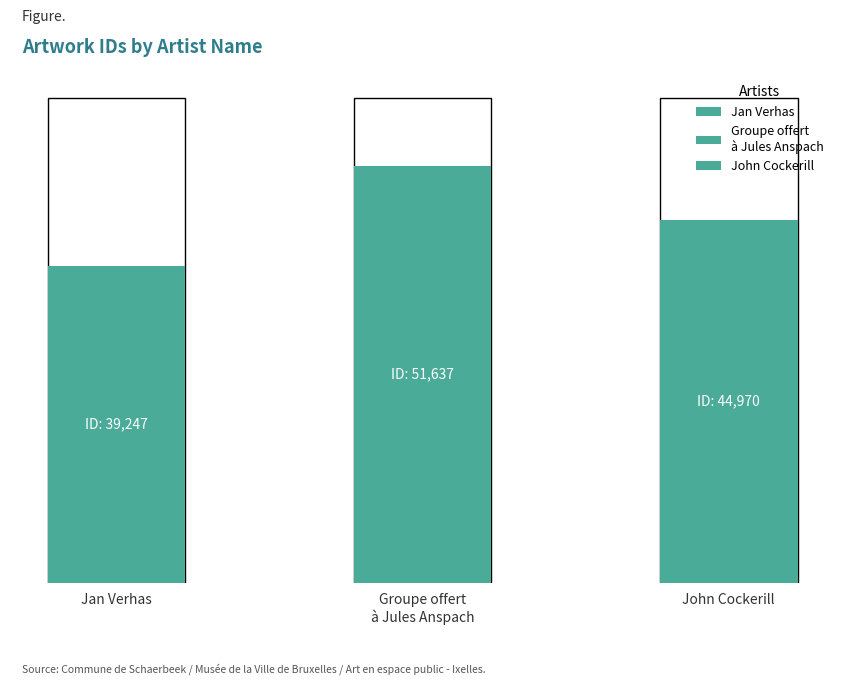

Count the values in the range 39247 to 51637.

3